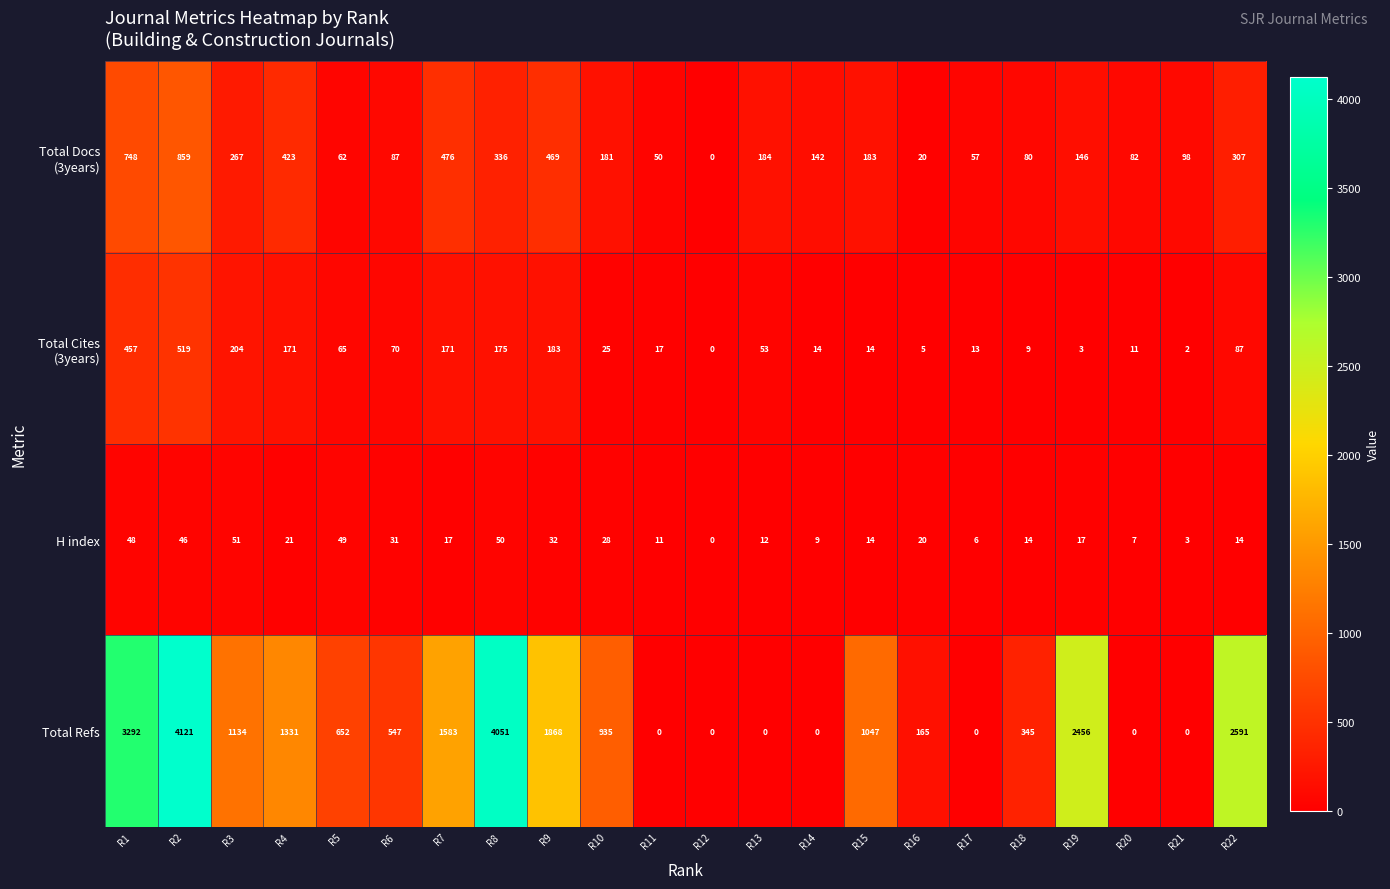

Count the number of categories in the chart.

22